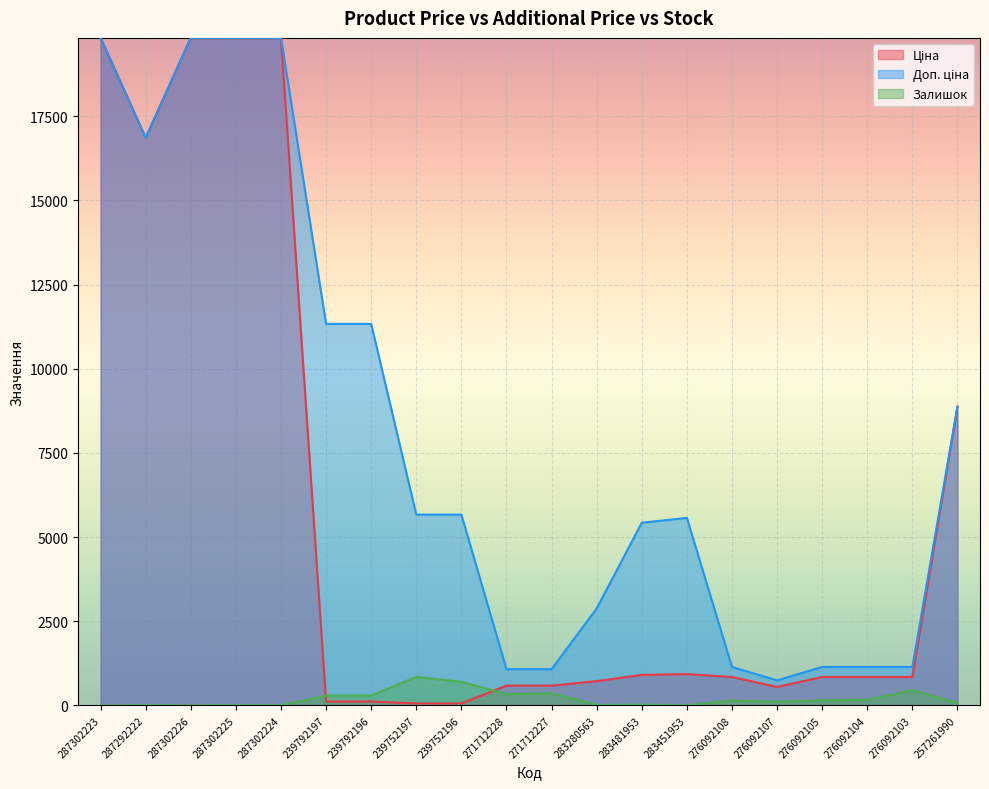

In Залишок, how many points are lower than both neighbors (excluding endpoints)?

6